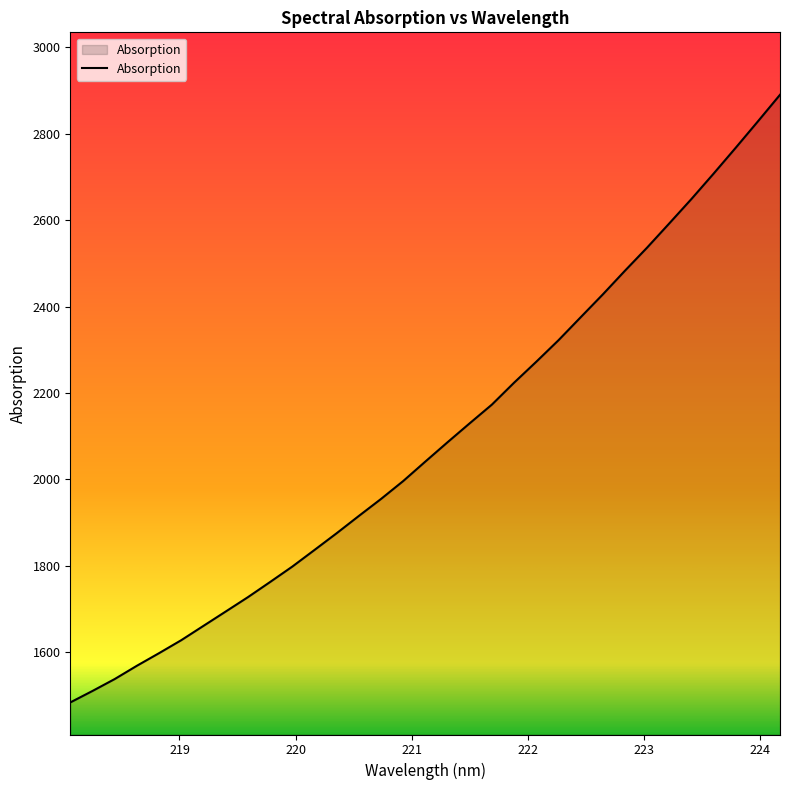

What is the minimum value shown in the chart?

1484.0